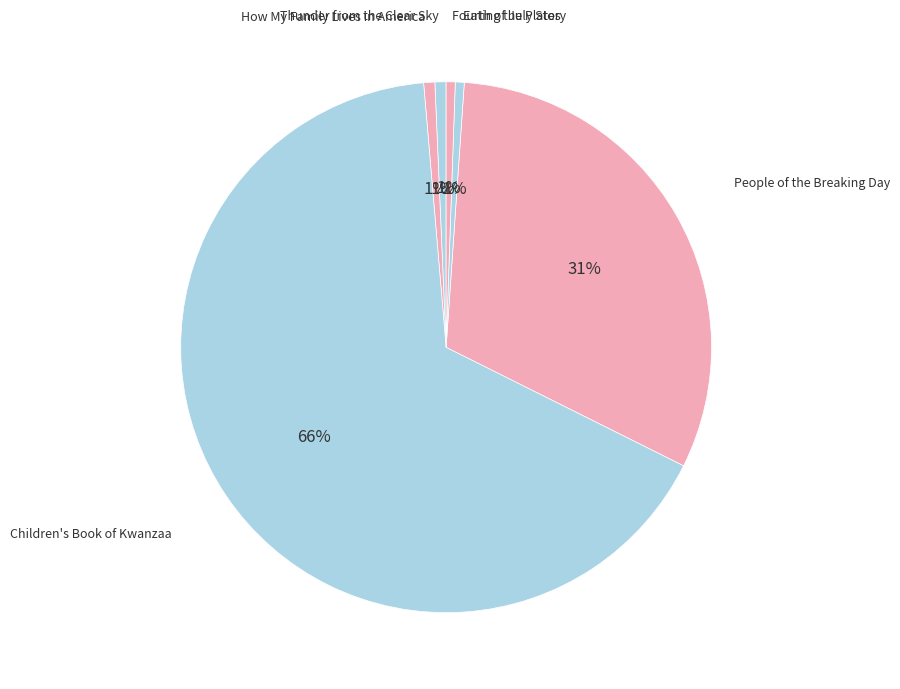

Which slice is the largest?

Children's Book of Kwanzaa